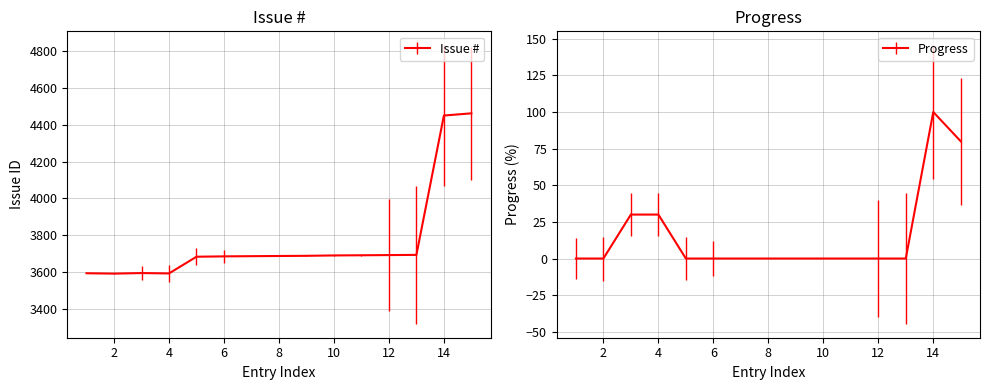

What is the difference between the maximum and minimum values in the Issue # series?

873